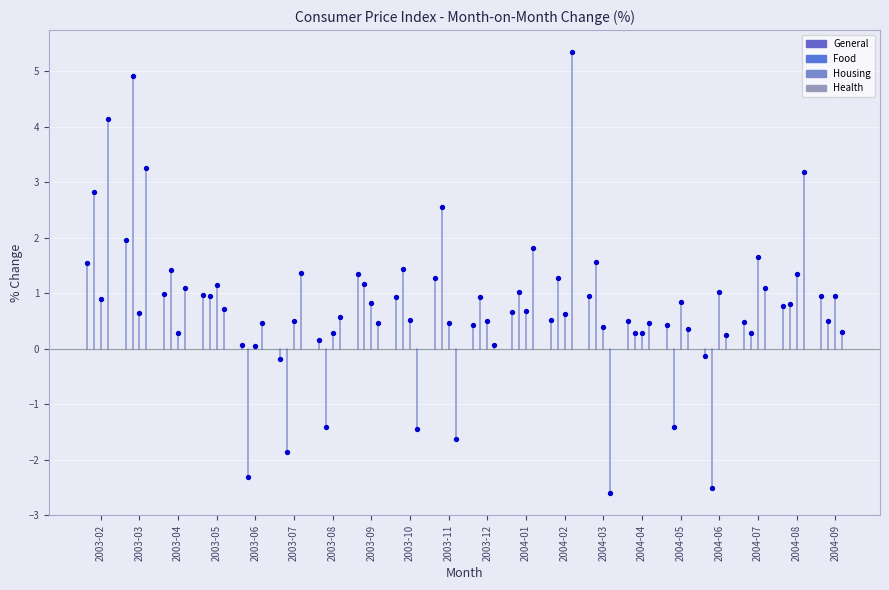

Which series has the widest spread of Y values?

Health